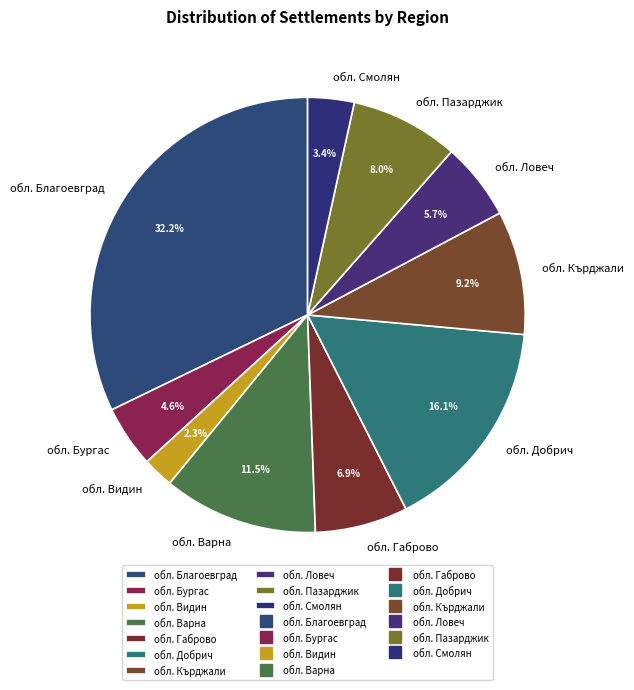

Between обл. Ловеч and обл. Варна, which is larger?

обл. Варна